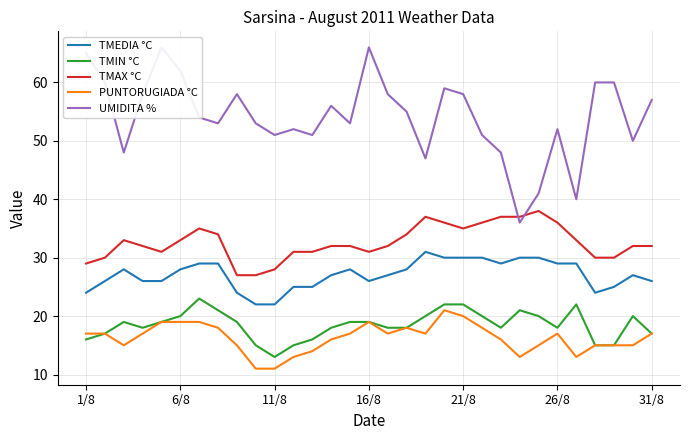

What is the sum of the TMIN °C values at 14 and 9?

34